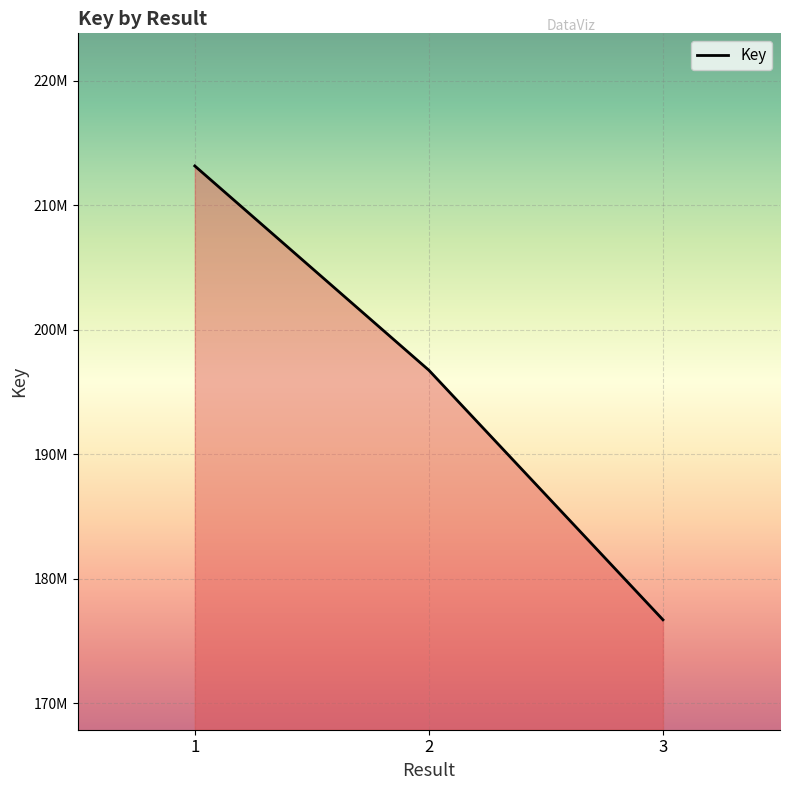

Reading left to right, transcribe all the data shown in this chart.

1=213165183	2=196748994	3=176694873